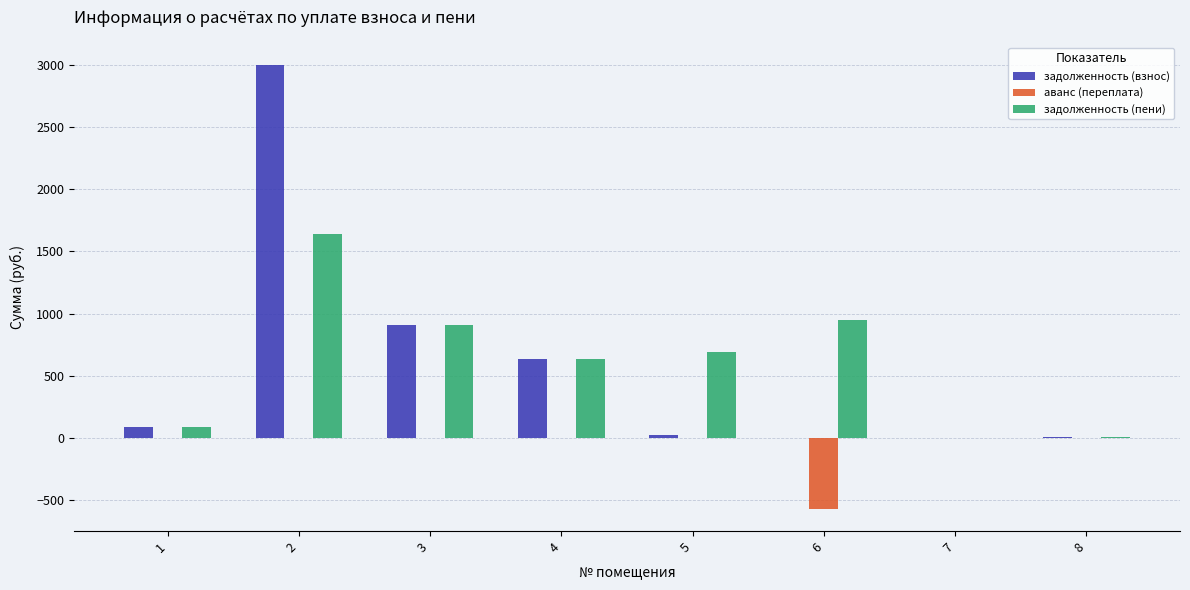

What is the sum of the аванс (переплата) values at 6 and 7?

-572.3